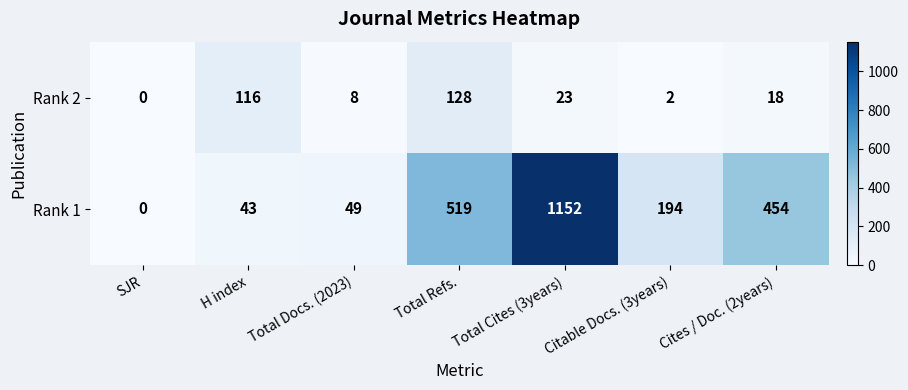

Is it true that Rank 2 equals 3 at Citable Docs. (3years)?

False